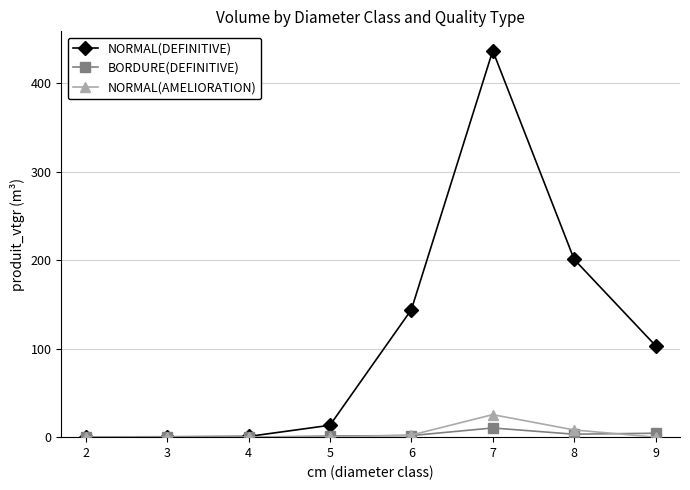

The value of NORMAL(DEFINITIVE) at 6 is 144.0. True or false?

True